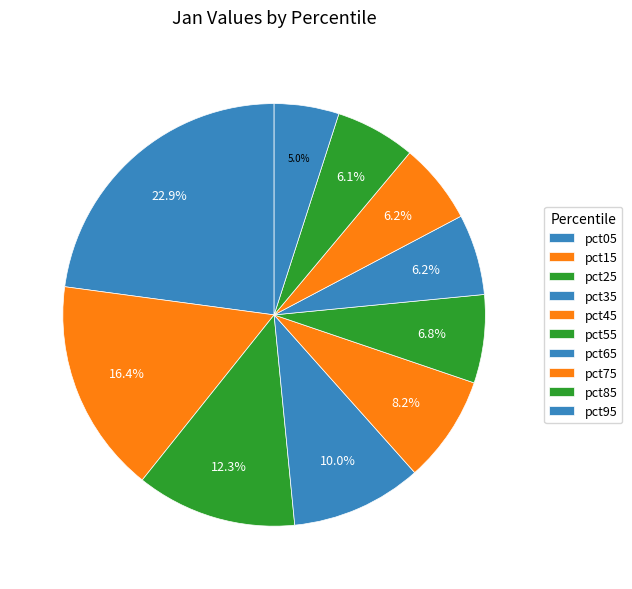

Count the number of slices in the pie.

10